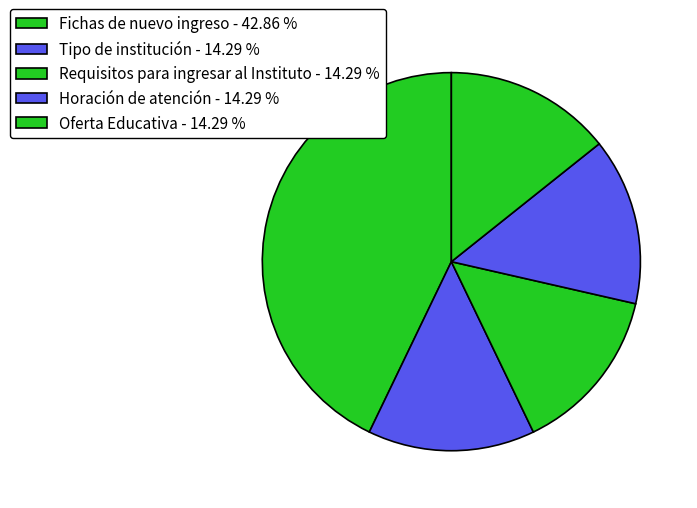

How many segments does this pie chart have?

5